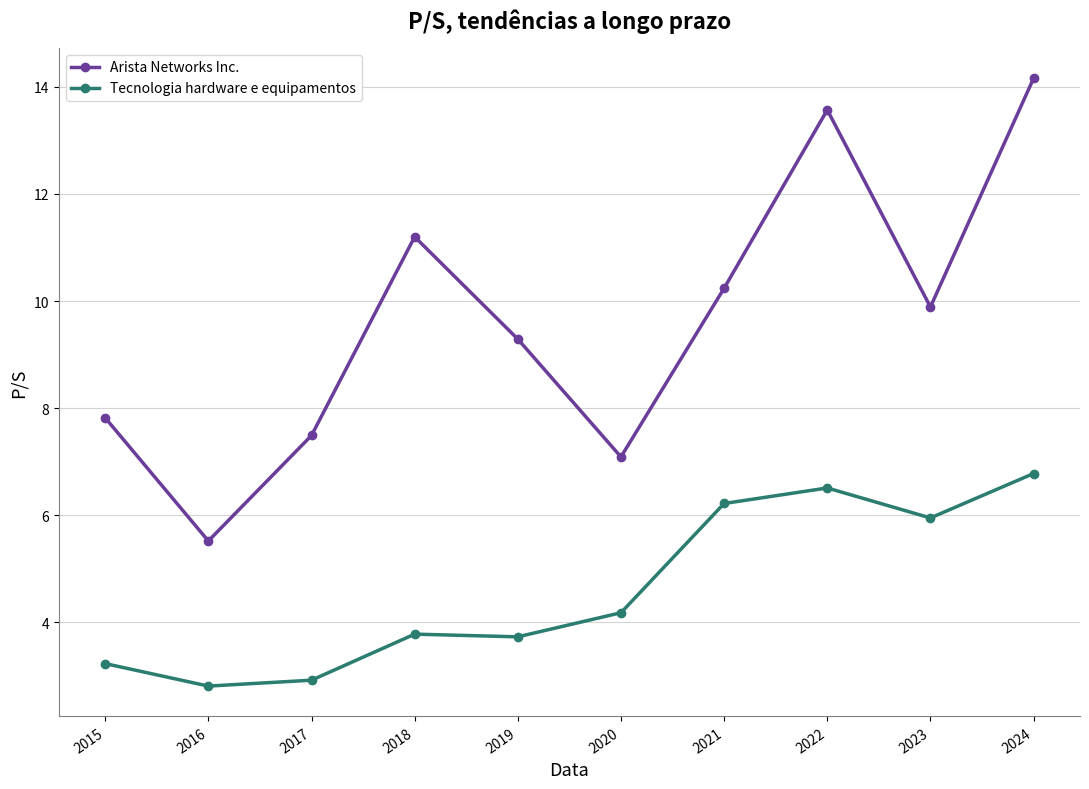

At 2015, list the series in order from smallest to largest.

Tecnologia hardware e equipamentos, Arista Networks Inc.